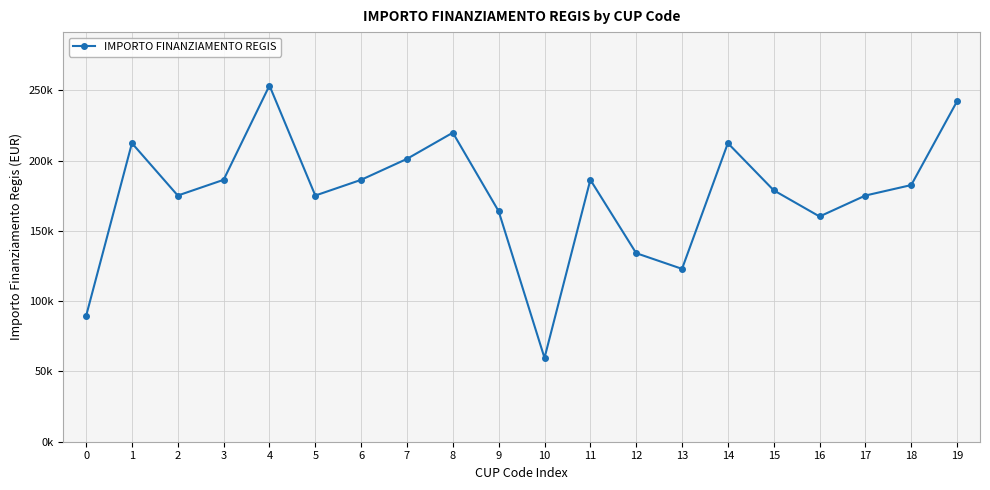

Approximately how many times larger is the value at 13 compared to 6?

0.7